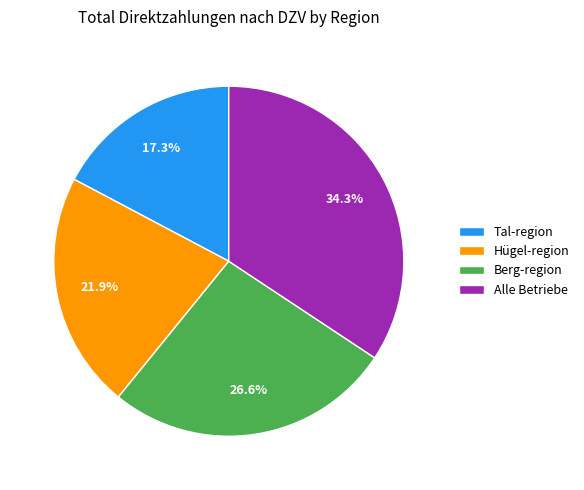

Between Berg-region and Alle Betriebe, which is larger?

Alle Betriebe